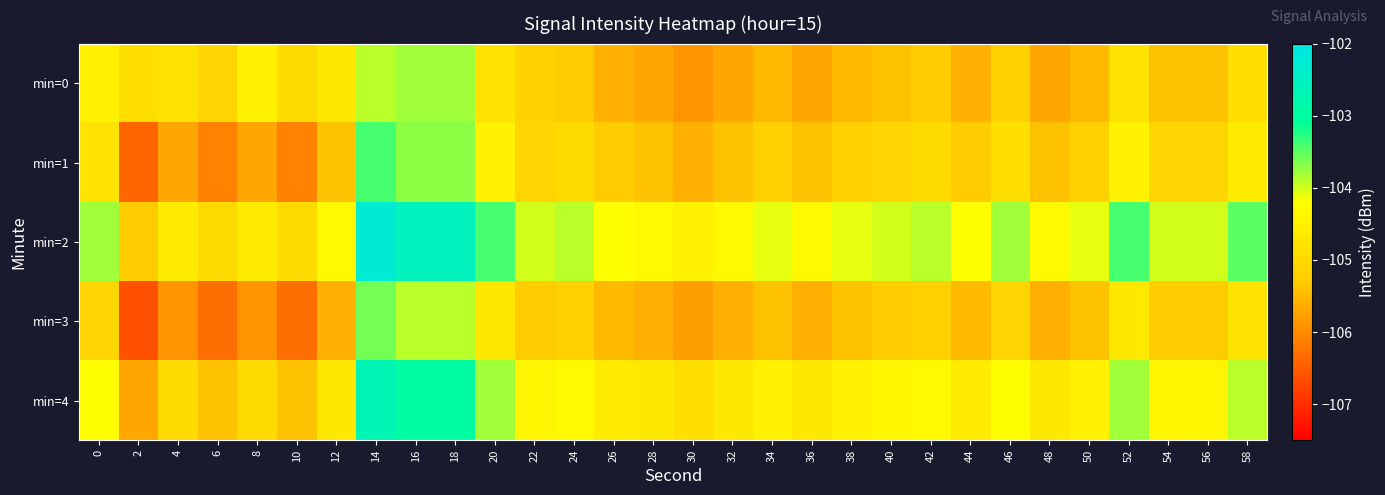

At which category is the sum across all series the highest?

14